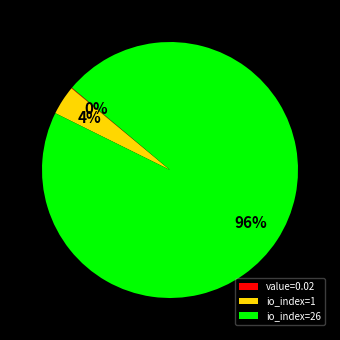

Which slice represents more than half of the pie?

io_index=26